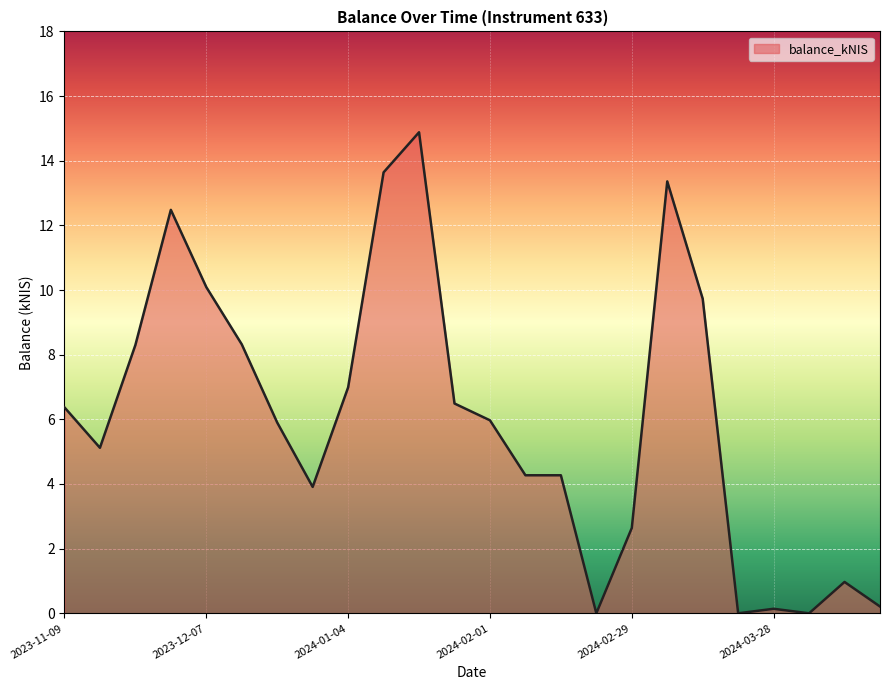

Does the chart have visible grid lines?

Yes